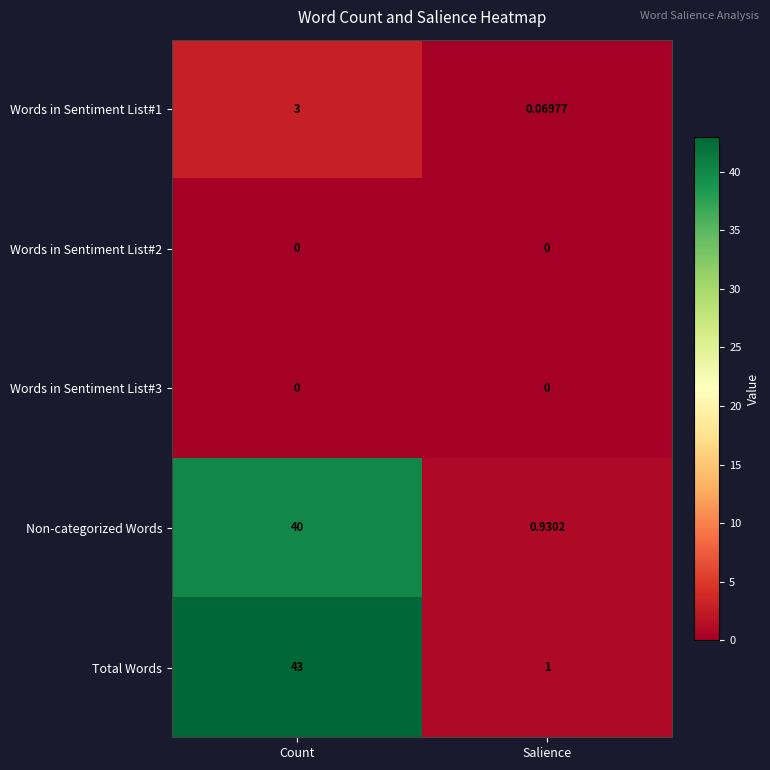

Rank the categories by Non-categorized Words value from lowest to highest.

Salience, Count